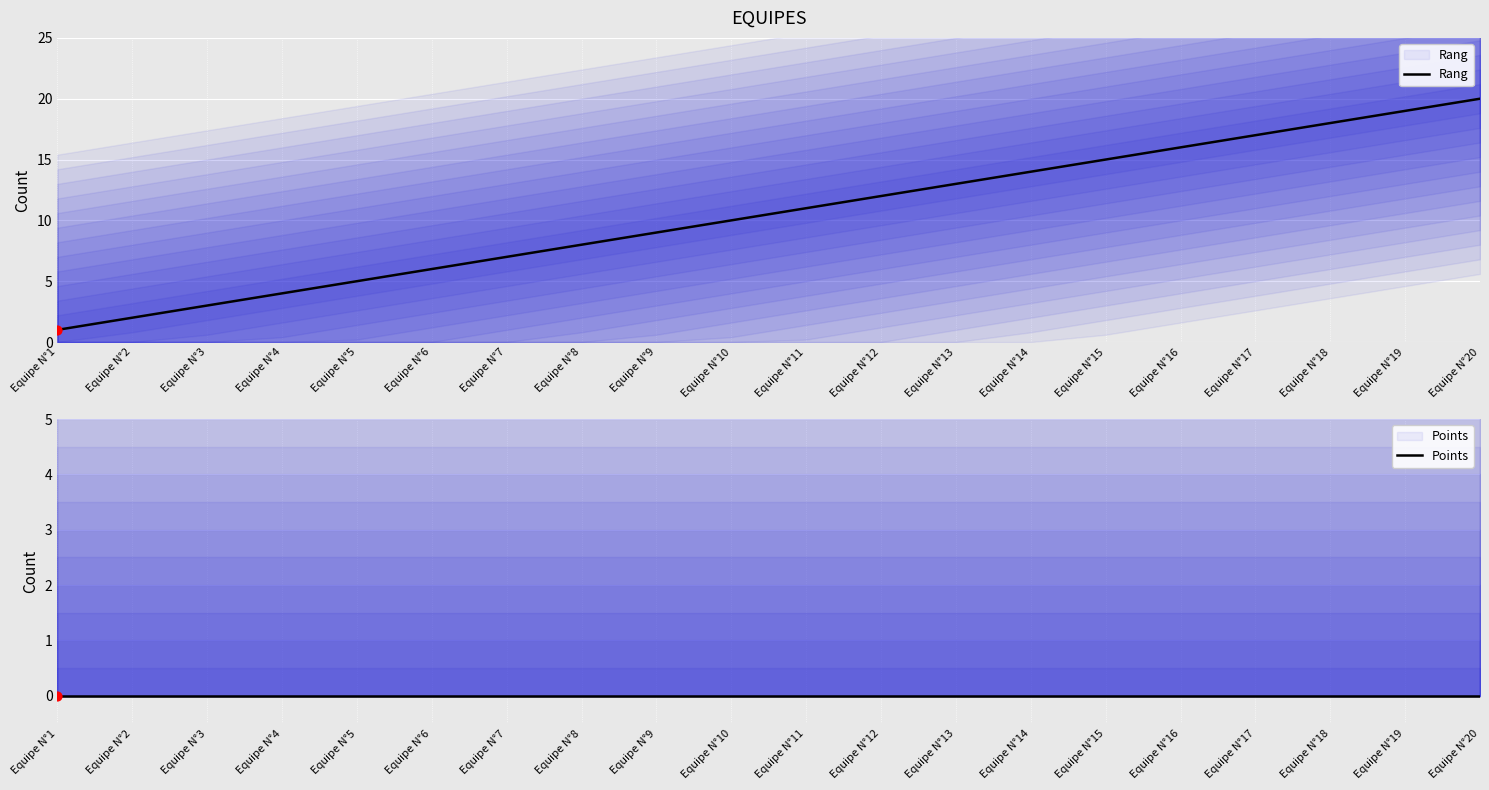

At how many categories does at least one series exceed 12?

8